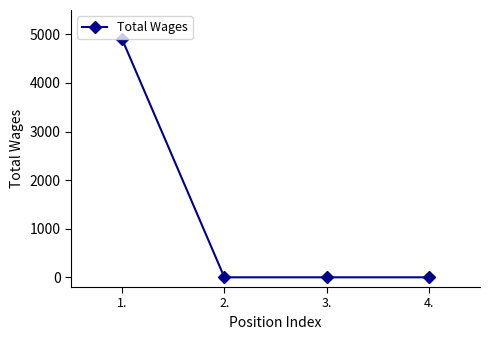

Is it true that the value at 4. is 2527?

False